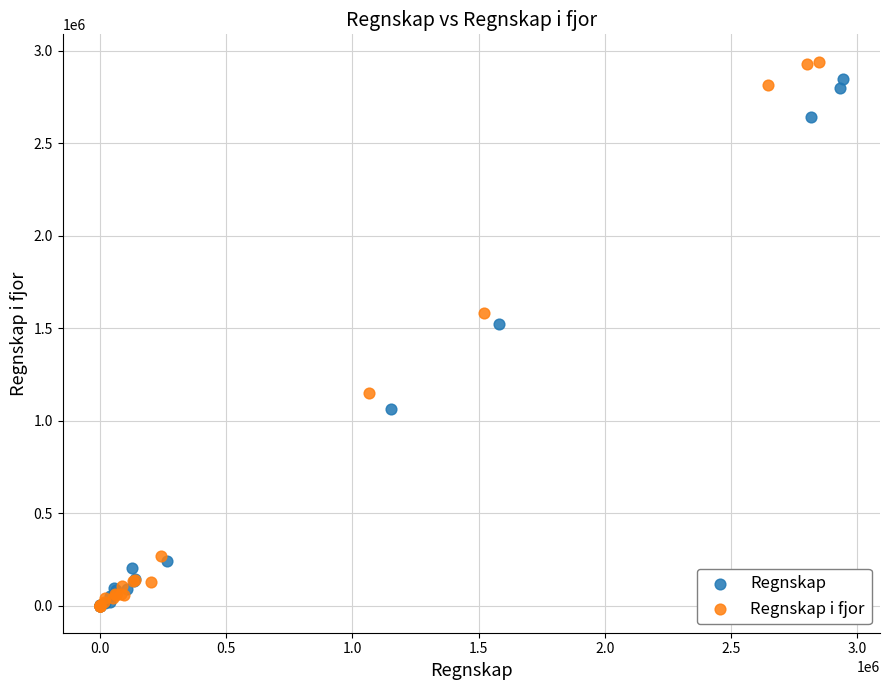

Which series has the largest Y range (max minus min)?

Regnskap i fjor